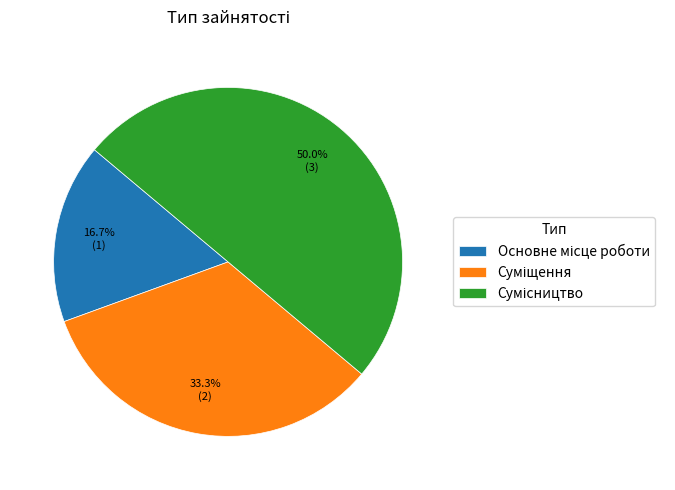

What is the ratio of the value at Основне місце роботи to the value at Сумісництво?

0.3